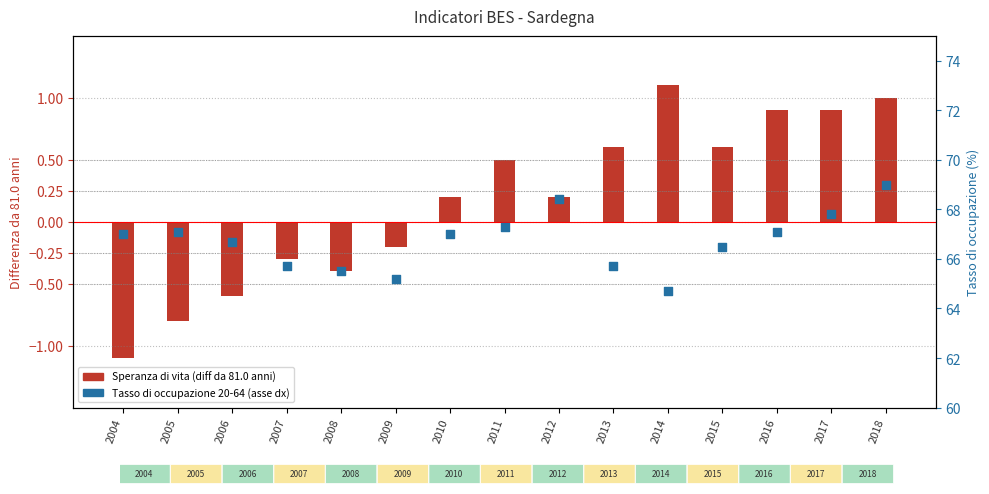

Is the value of Tasso di occupazione 20-64 (right axis) at 2012 greater than the value of Speranza di vita alla nascita (diff from 81.0) at 2009?

Yes